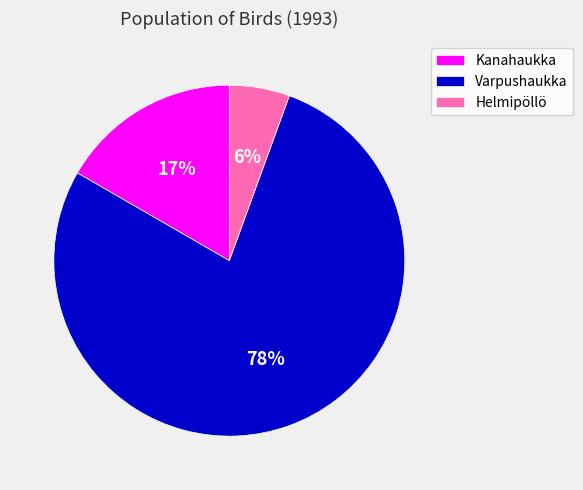

Which has a higher value, Kanahaukka or Helmipöllö?

Kanahaukka